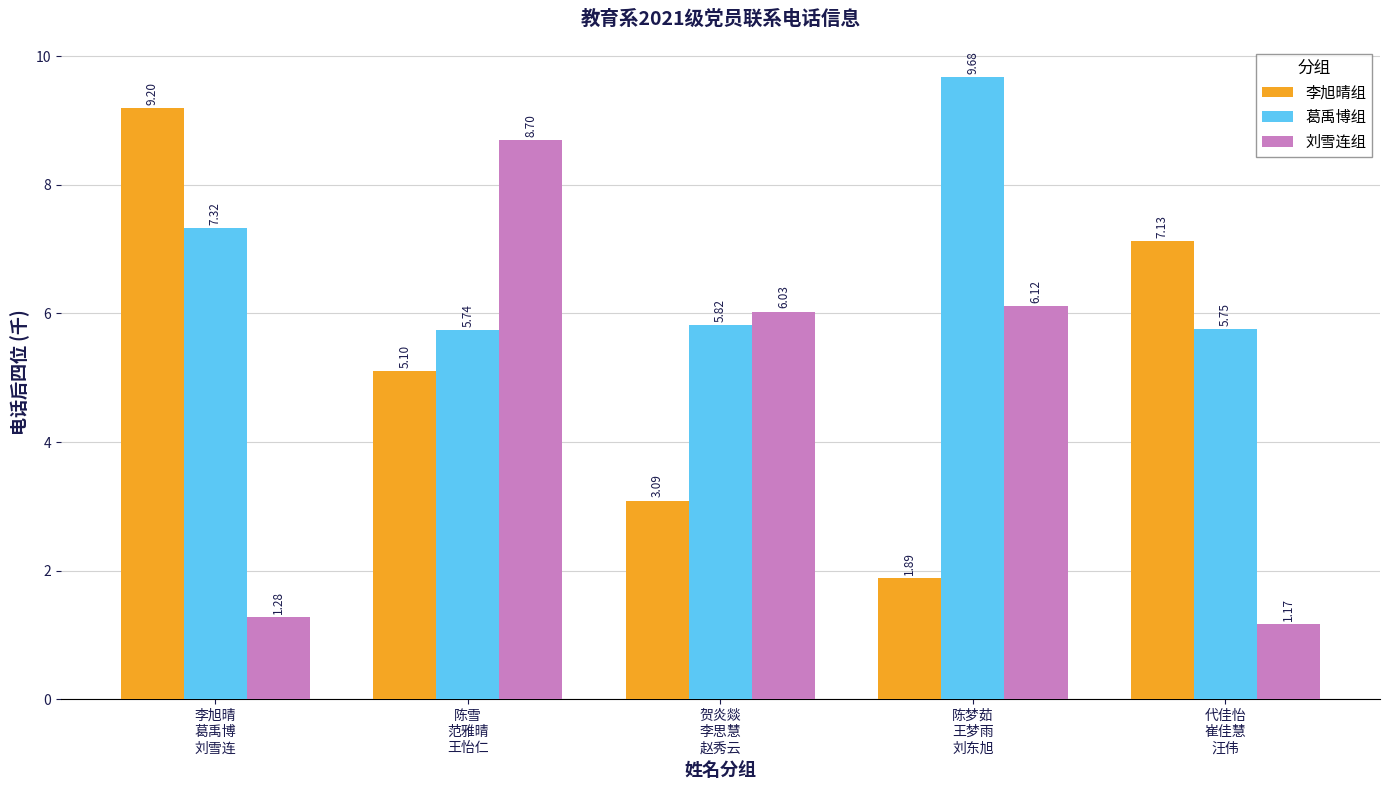

Where is 李旭晴组 nearest to the value 5?

陈雪
范雅晴
王怡仁